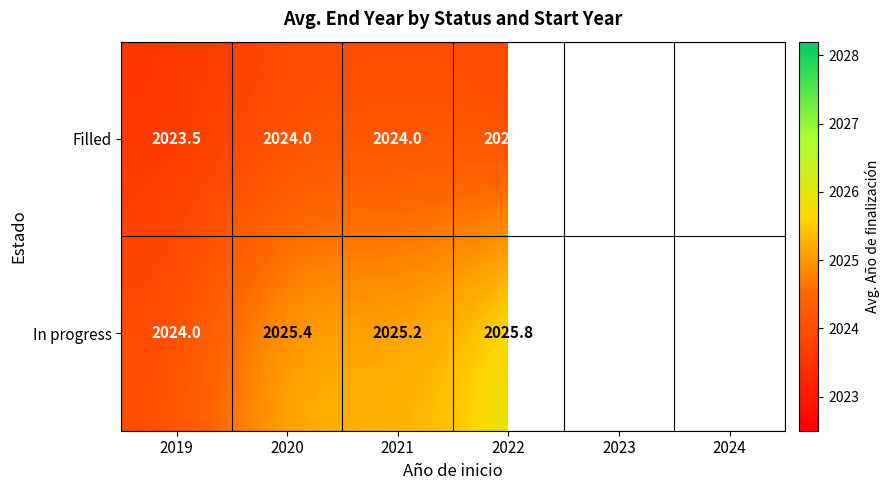

Is the value of In progress at 2023 greater than the value of Filled at 2020?

Yes